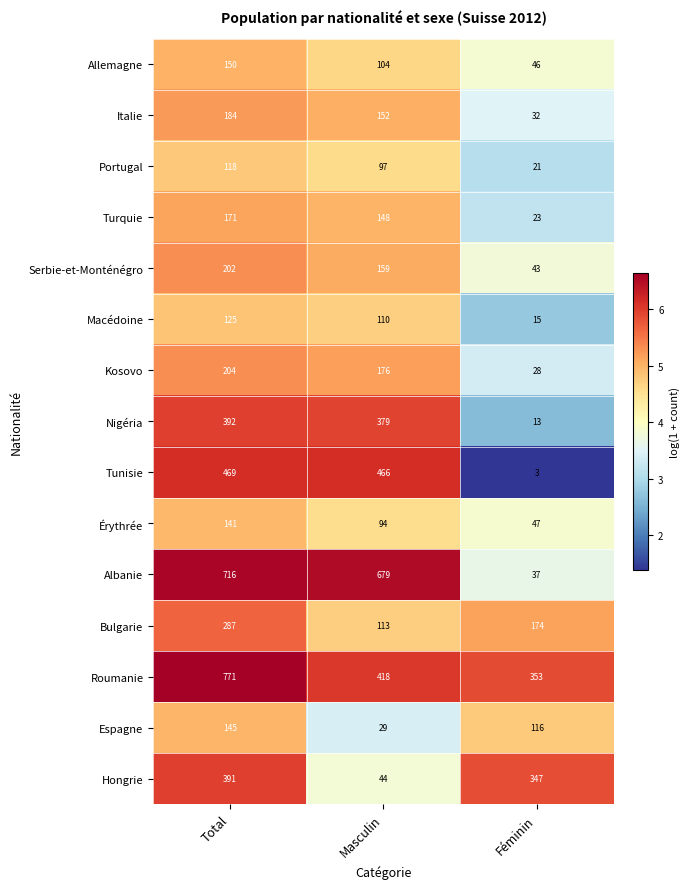

What is the minimum value shown in the chart?

3